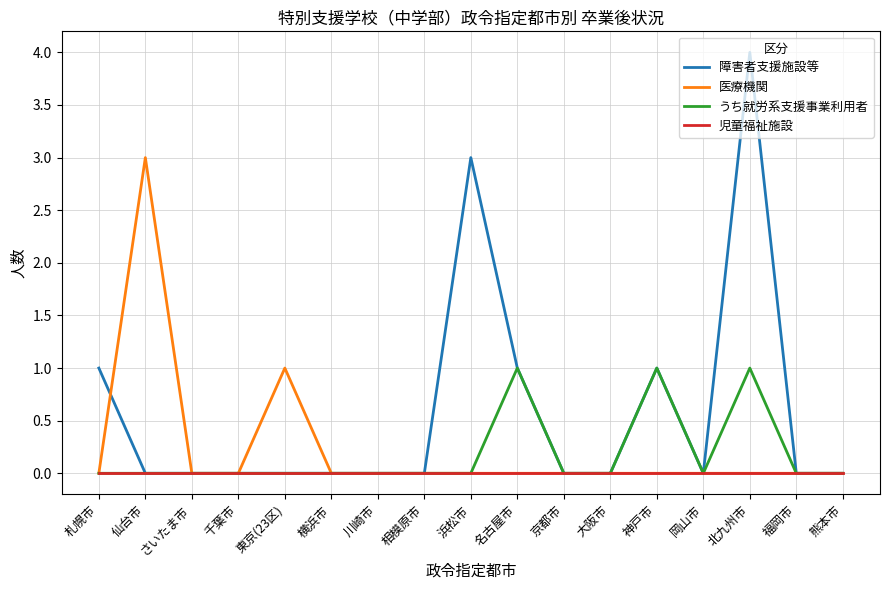

Which series has the widest spread of values?

障害者支援施設等